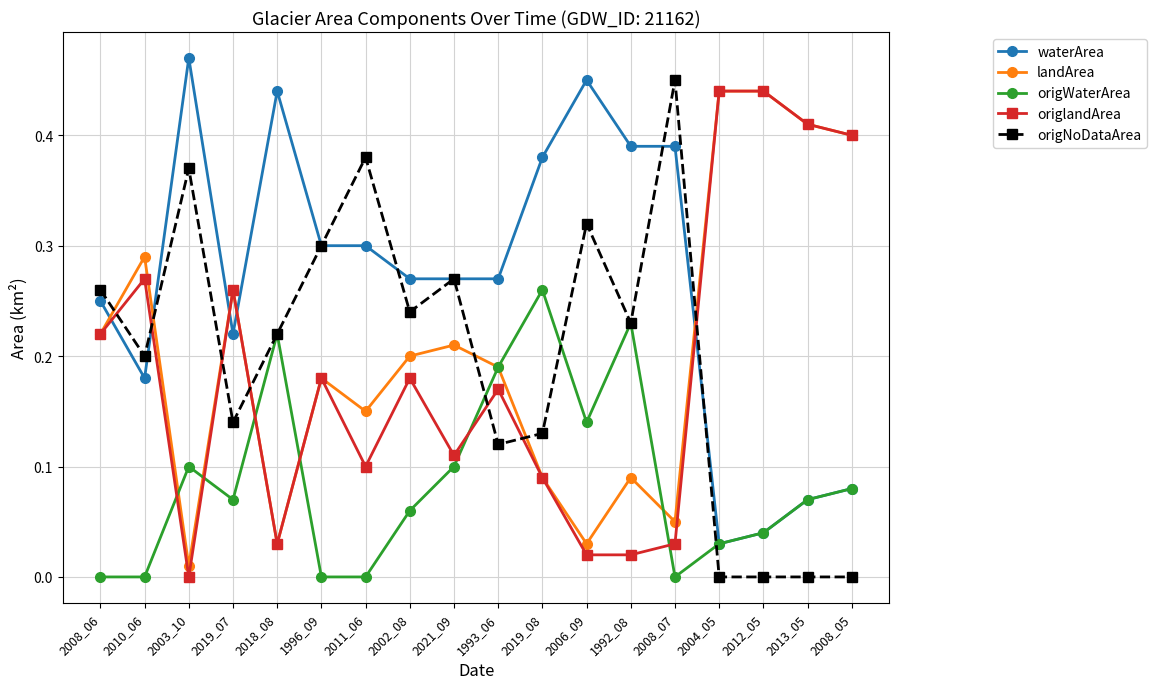

What is the sum of the origNoDataArea values at 2003_10 and 2018_08?

0.6